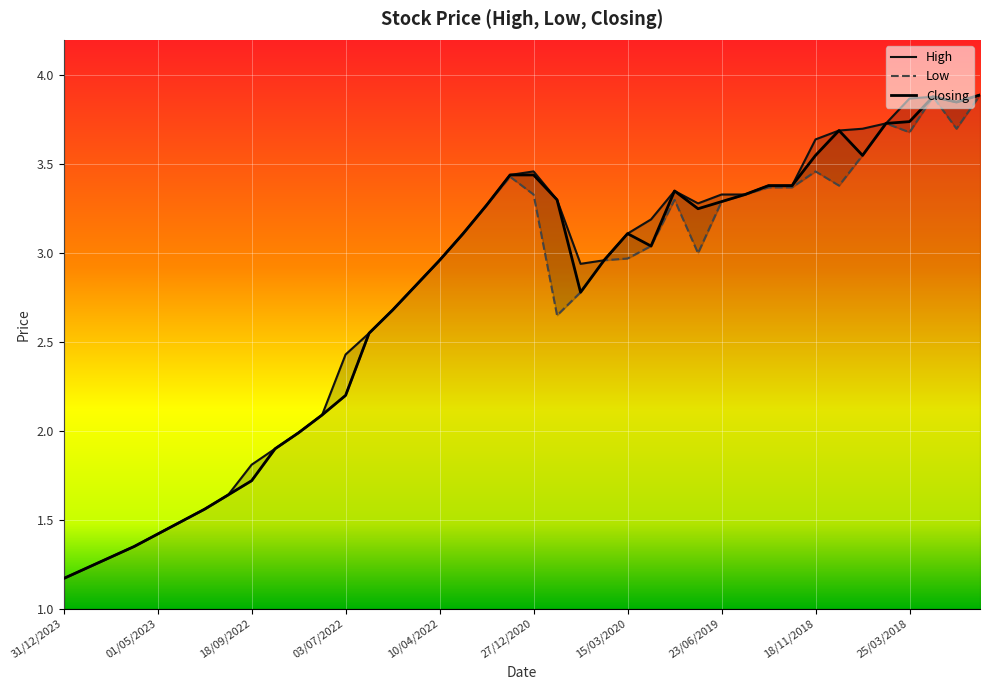

Reading right to left, transcribe all the data shown in this chart.

High: 3.9	3.9	3.9	3.9	3.7	3.7	3.7	3.6	3.4	3.4	3.3	3.3	3.3	3.4	3.2	3.1	3.0	2.9	3.3	3.5	3.4	3.3	3.1	3.0	2.8	2.7	2.5	2.4	2.1	2.0	1.9	1.8	1.6	1.6	1.5	1.4	1.4	1.3	1.2	1.2
Low: 3.9	3.7	3.9	3.7	3.7	3.5	3.4	3.5	3.4	3.4	3.3	3.3	3.0	3.3	3.0	3.0	3.0	2.8	2.6	3.3	3.4	3.3	3.1	3.0	2.8	2.7	2.5	2.2	2.1	2.0	1.9	1.7	1.6	1.6	1.5	1.4	1.4	1.3	1.2	1.2
Closing: 3.9	3.9	3.9	3.7	3.7	3.5	3.7	3.5	3.4	3.4	3.3	3.3	3.2	3.4	3.0	3.1	3.0	2.8	3.3	3.4	3.4	3.3	3.1	3.0	2.8	2.7	2.5	2.2	2.1	2.0	1.9	1.7	1.6	1.6	1.5	1.4	1.4	1.3	1.2	1.2